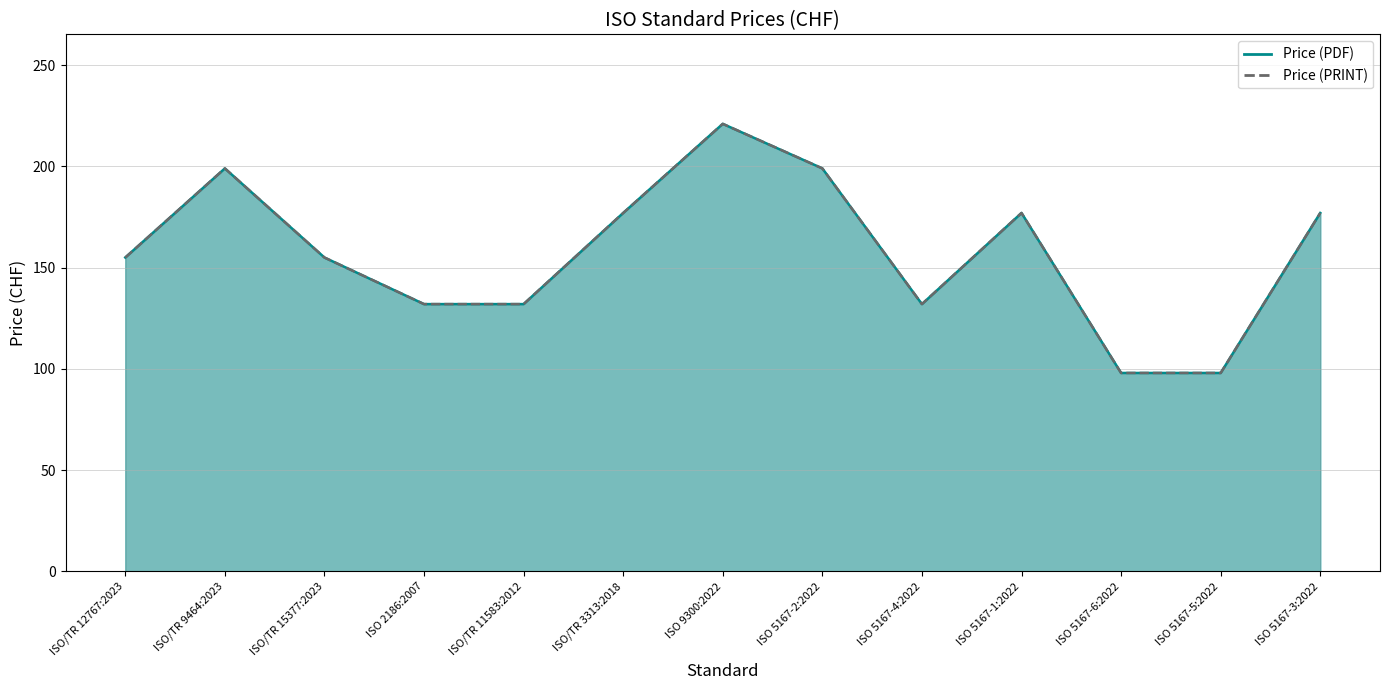

Does the chart have visible grid lines?

Yes